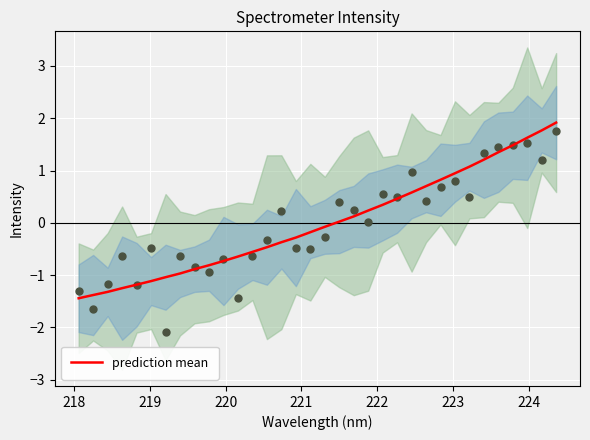

What is the lowest value of the prediction mean series?

-1.4